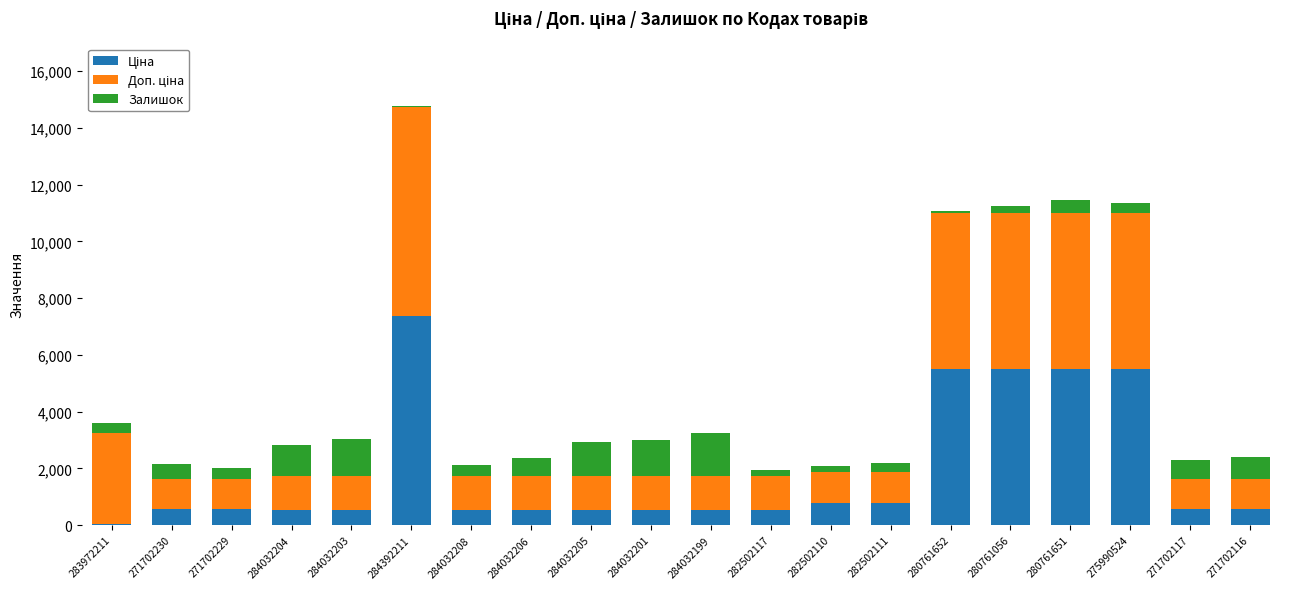

Count the number of categories in the chart.

20